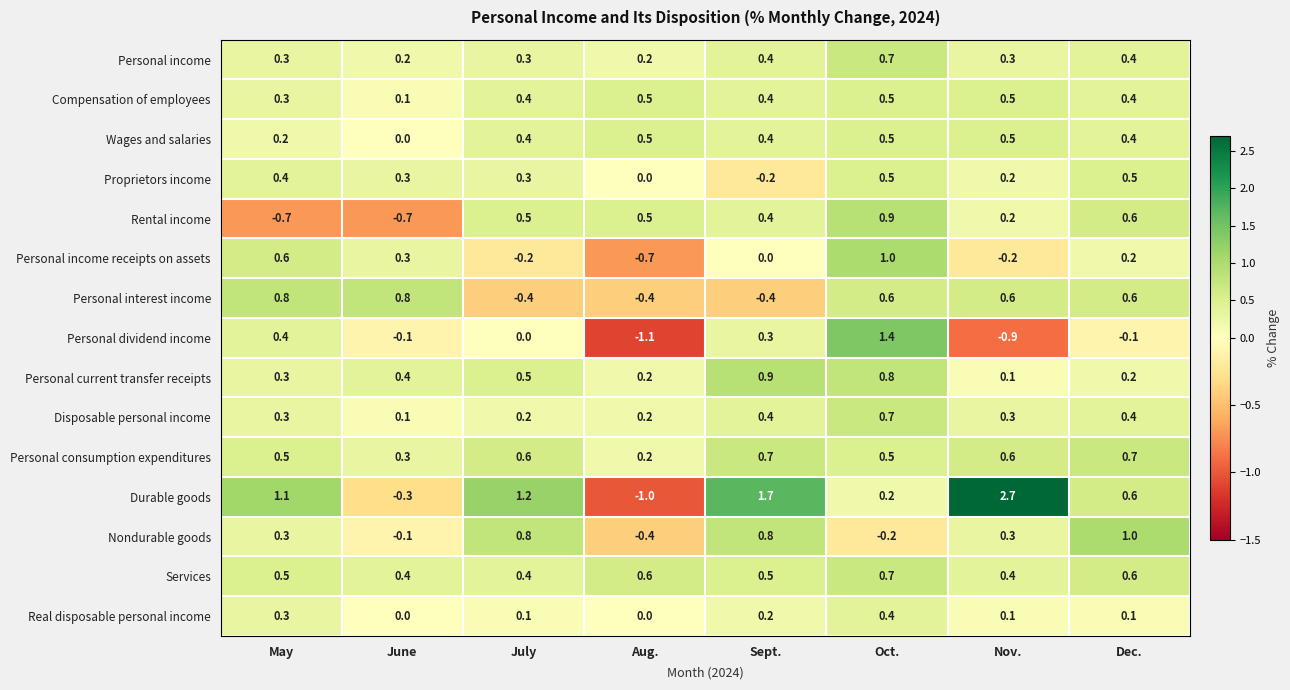

The value of Durable goods at Sept. is 1.7. True or false?

True